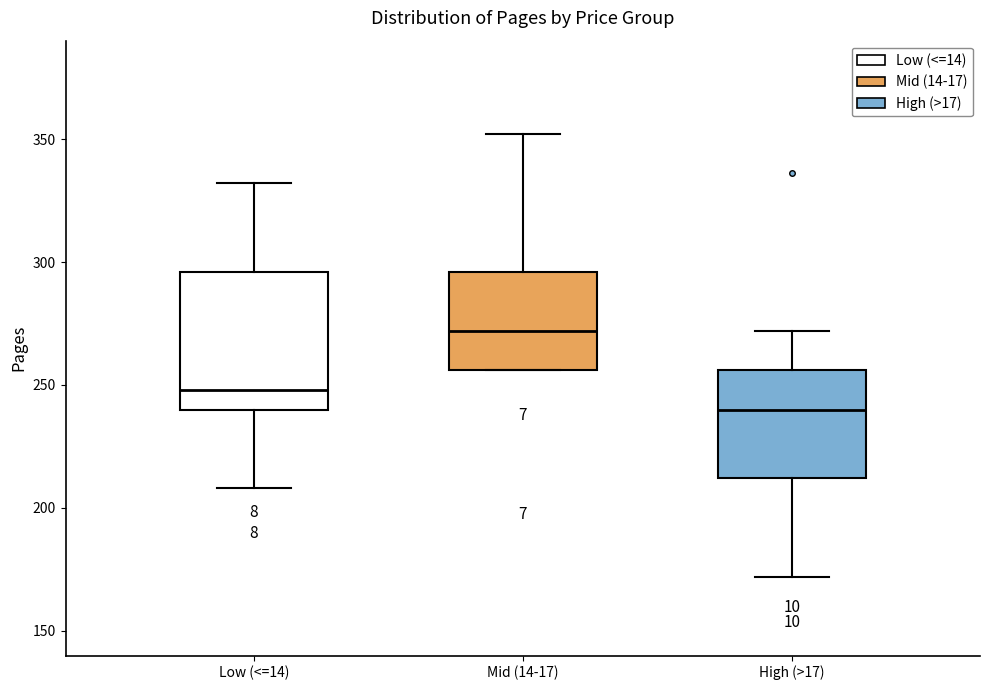

Where does the median line of the box for Low (<=14) sit on the y-axis? The values are not printed on the chart, so give them approximately, as read against the axis.

250